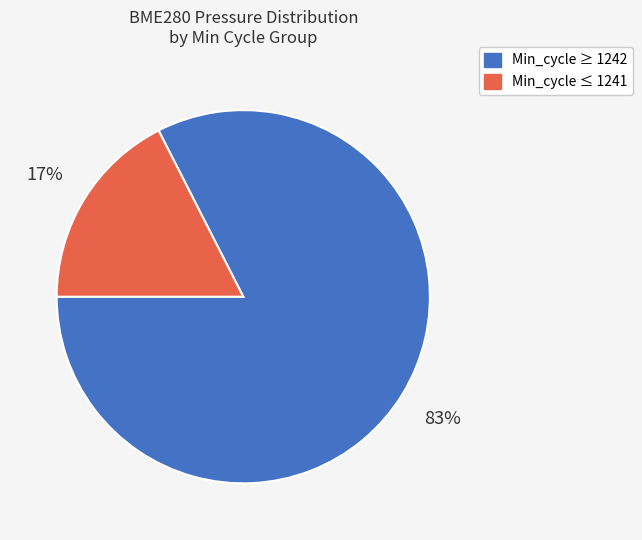

How many slices are in this pie chart?

2